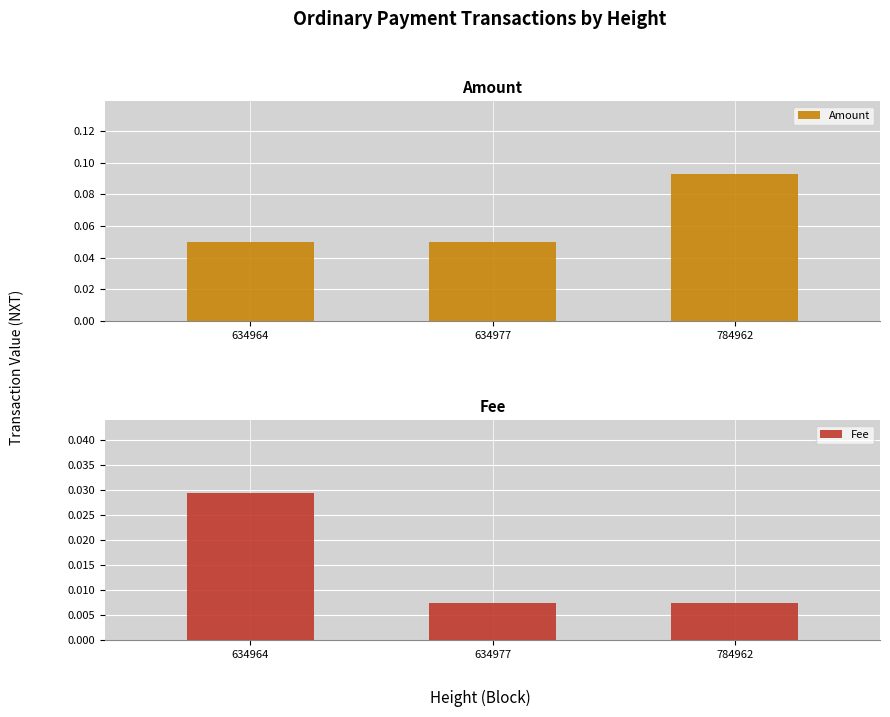

Which label corresponds to the smallest value in the chart?

634977